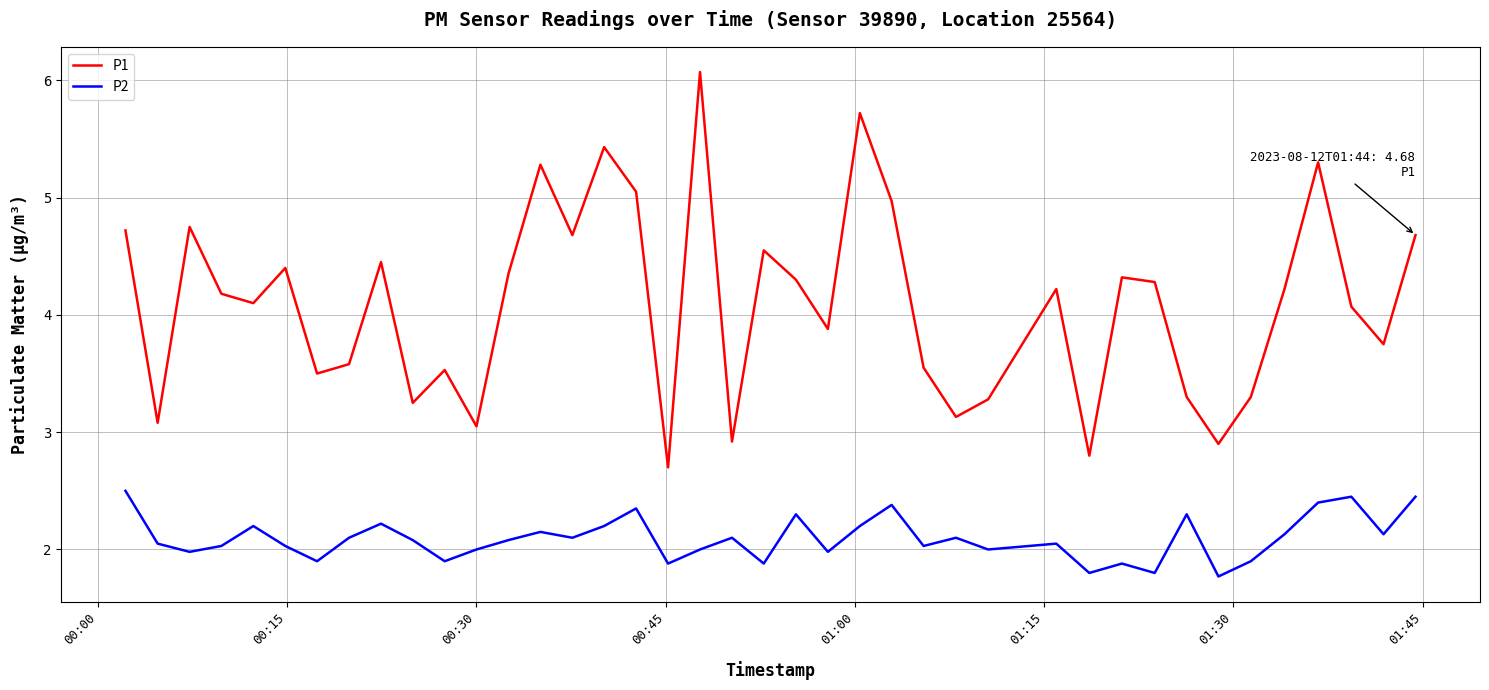

Rank the series by their maximum value, from highest to lowest.

P1, P2